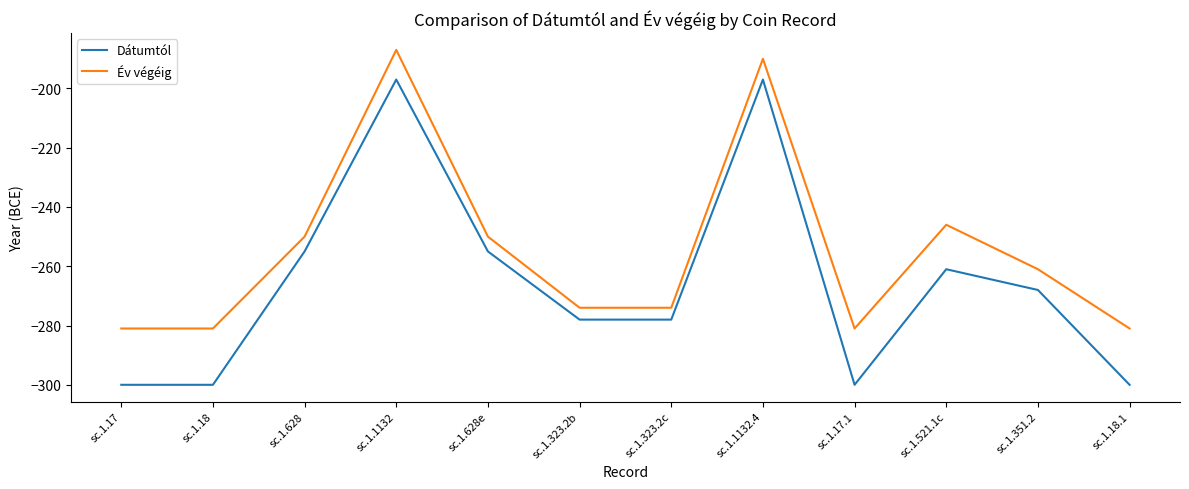

Between sc.1.628e and sc.1.521.1c, which series saw the biggest shift?

Dátumtól